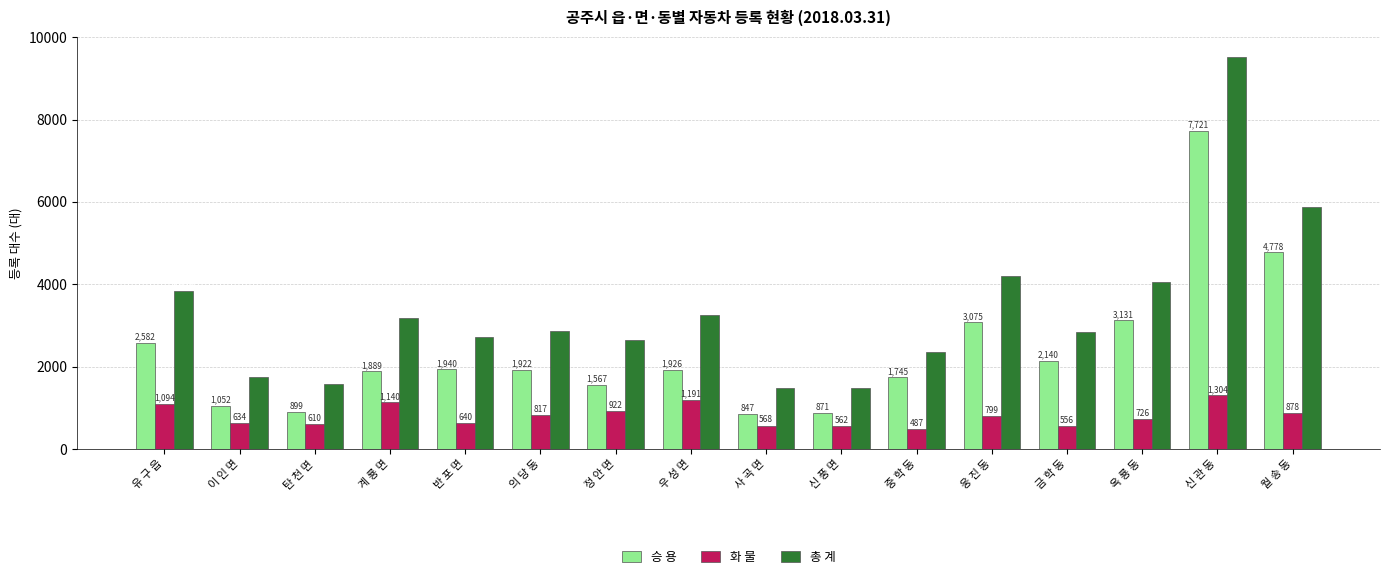

True or false: 총 계 has a value of 3186 at 계 룡 면.

True